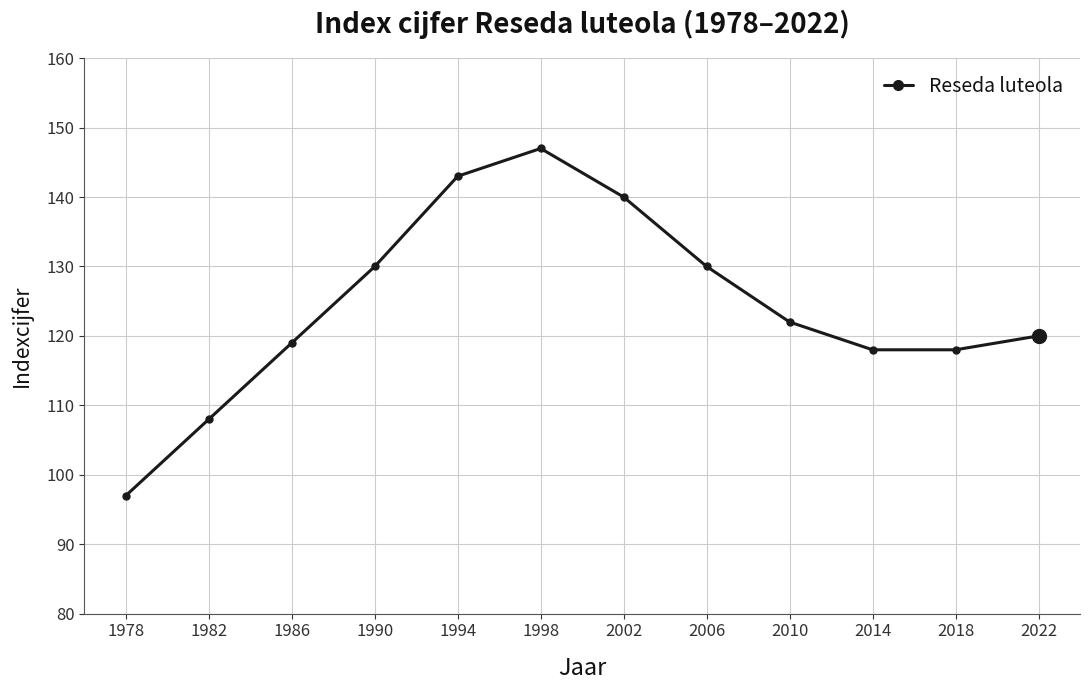

What is the ratio of the value at 1994 to the value at 2022?

1.2